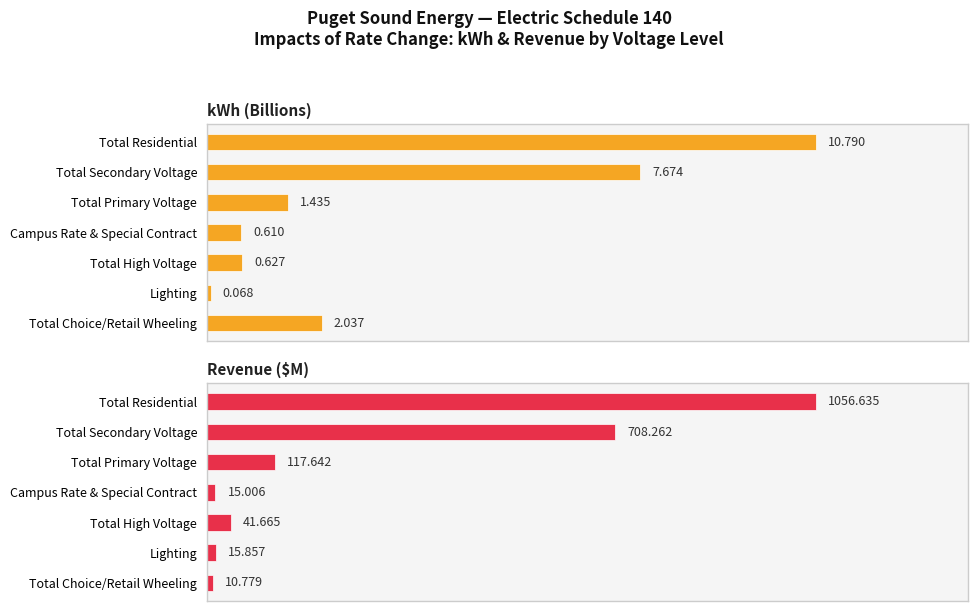

Rank the categories by kWh (Billions) value from lowest to highest.

5, 3, 4, 2, 6, 1, 0